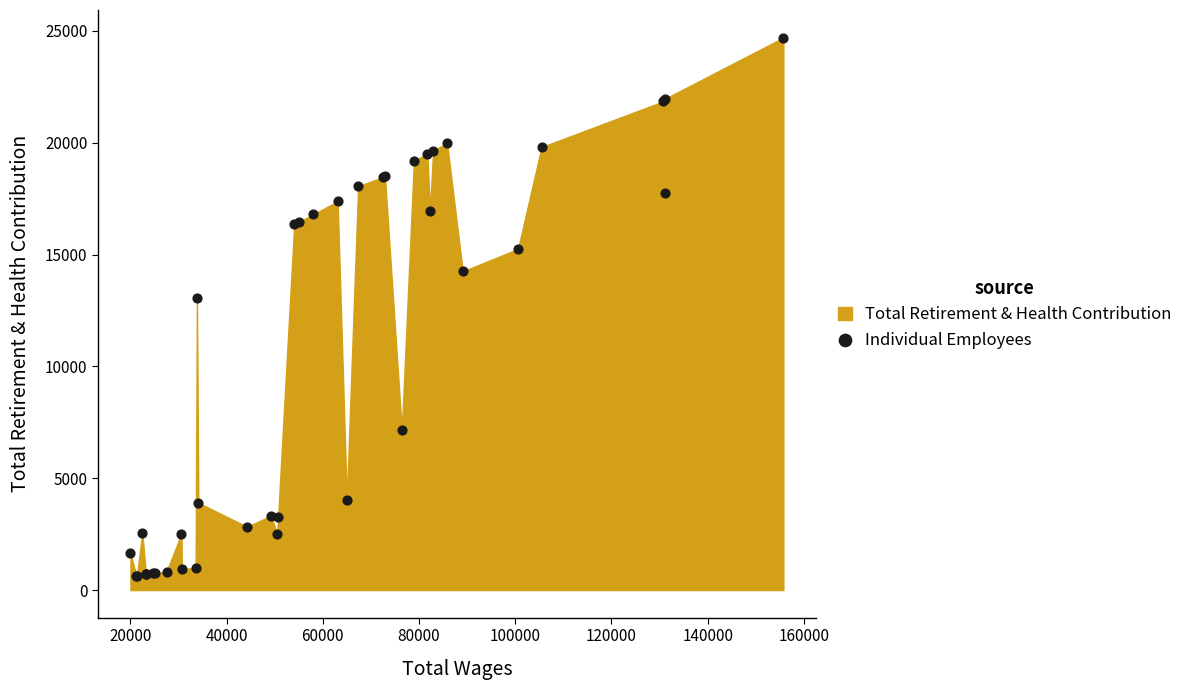

What Y value in the scatter plot is closest to 12666?

13077